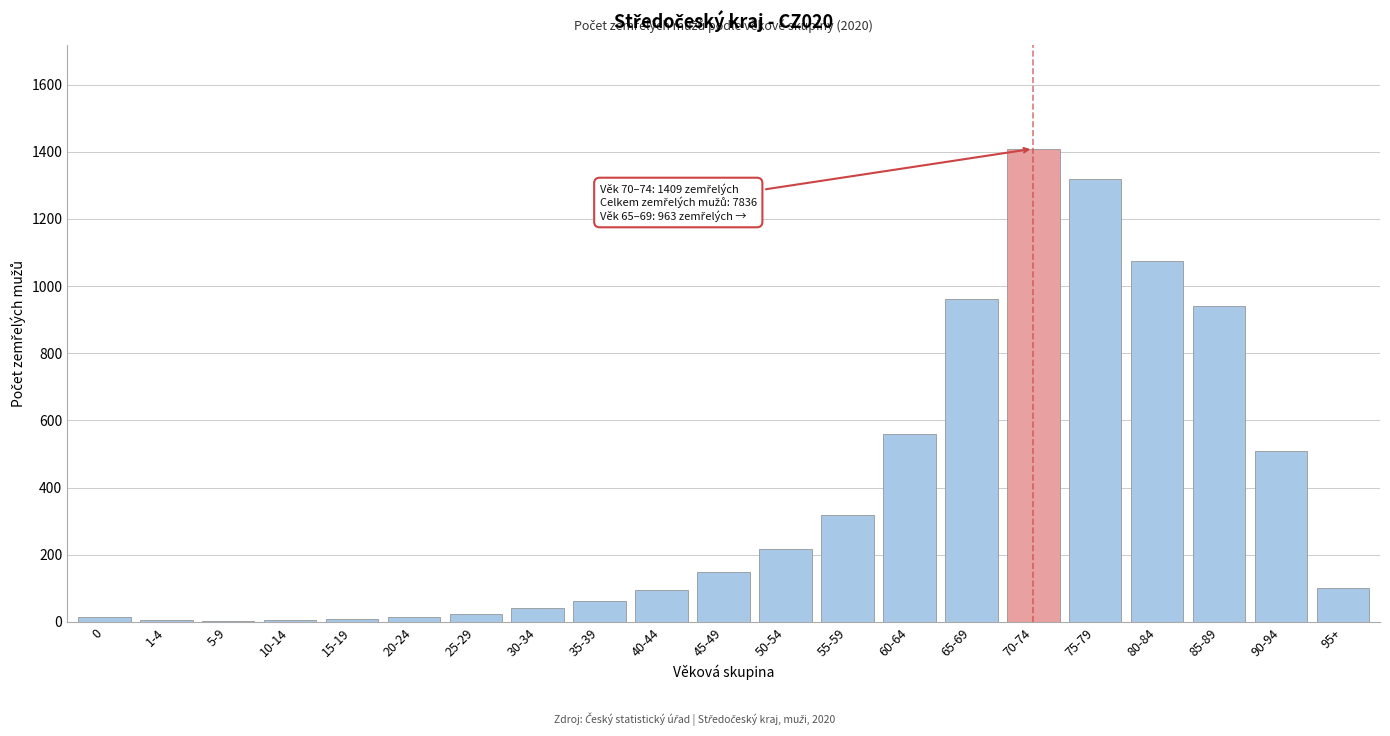

What is the sum of all values?

7836